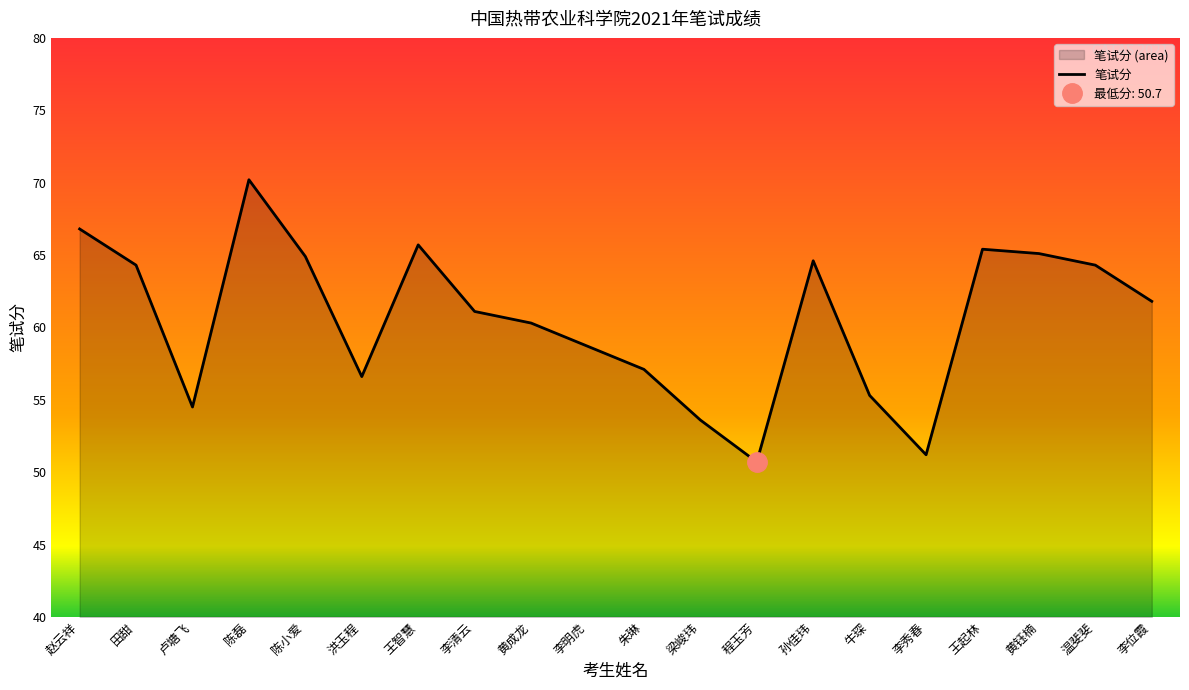

How many lines are shown in the chart?

1